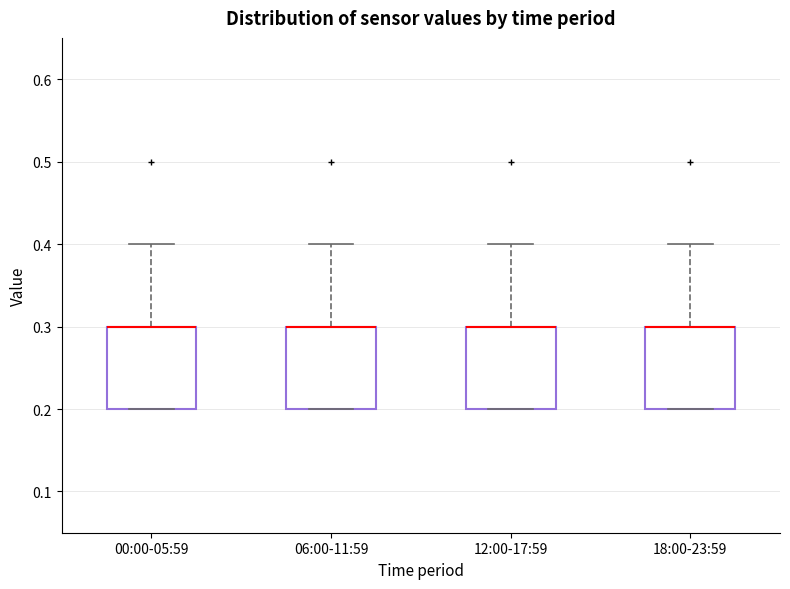

Where is the upper edge of the box for 18:00-23:59 on the y-axis? The values are not printed on the chart, so give them approximately, as read against the axis.

0.3